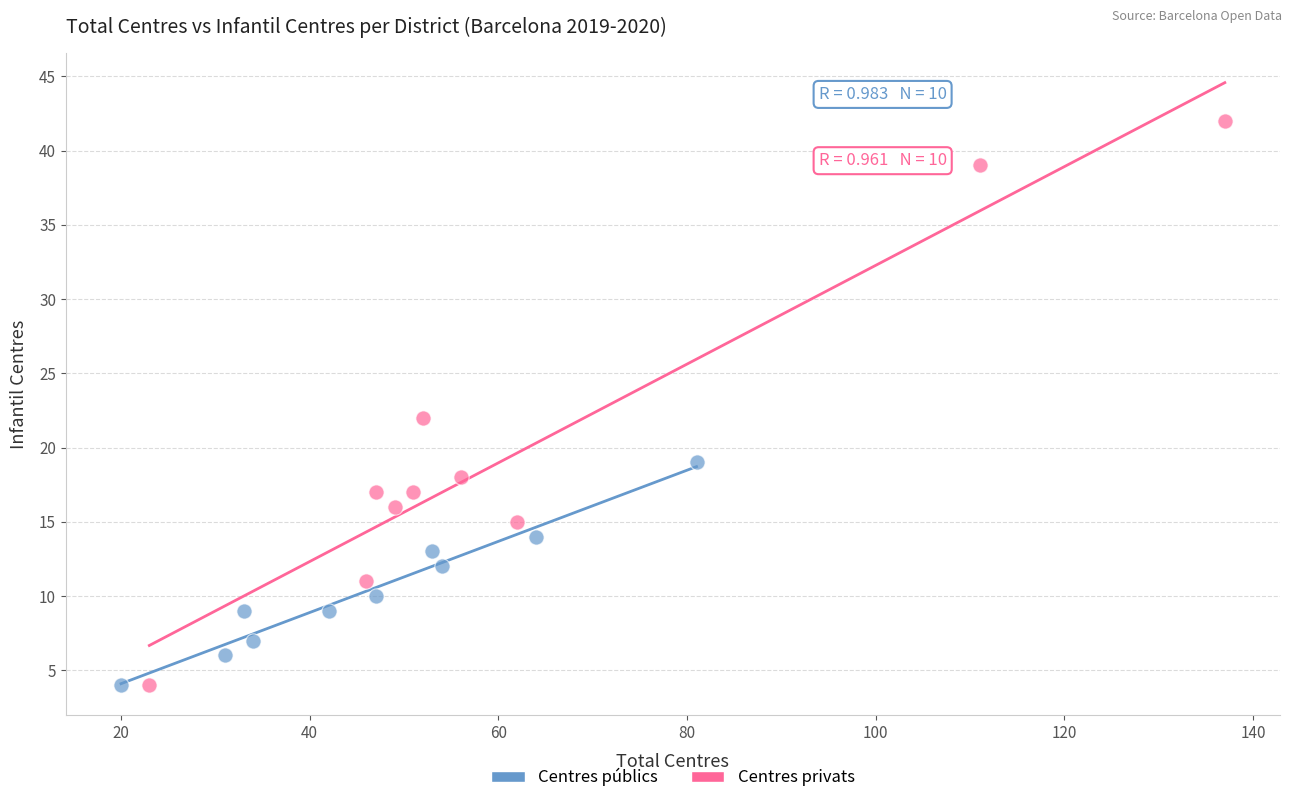

Which series contains the highest Y value?

Centres privats